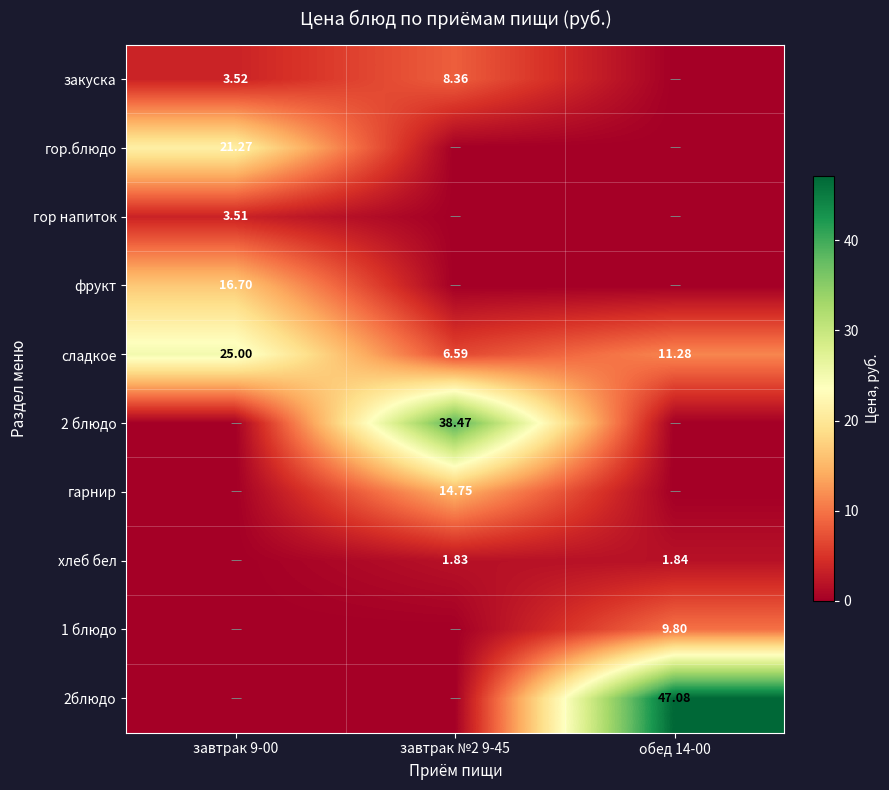

What is the spread (max minus min) of values at завтрак 9-00?

25.0